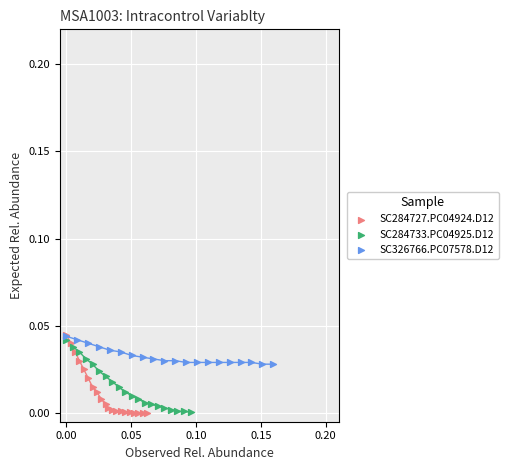

Which series has the widest spread of Y values?

SC284727.PC04924.D12